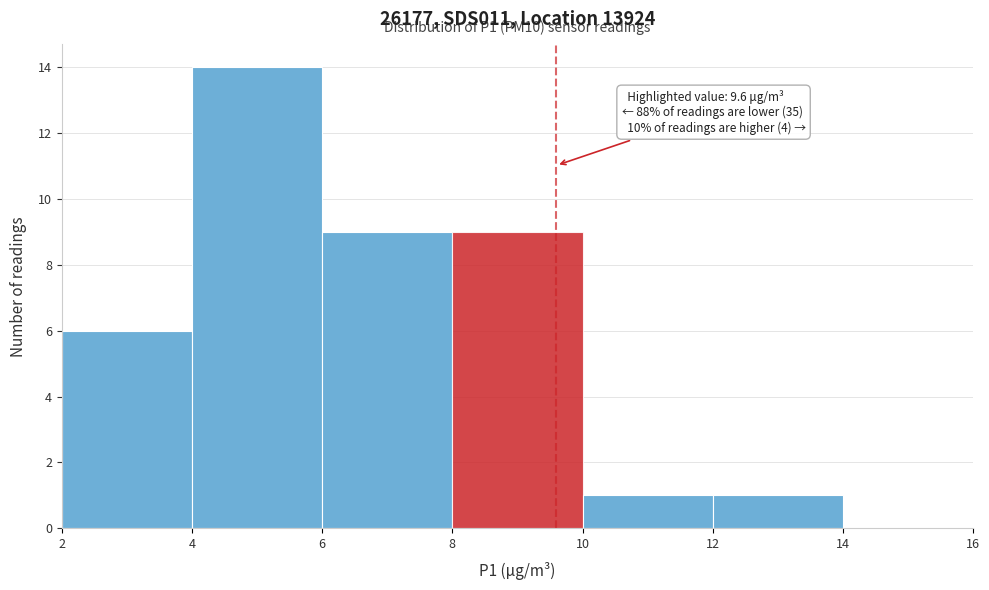

Over which range of the x-axis is the bar tallest?

4 to 6